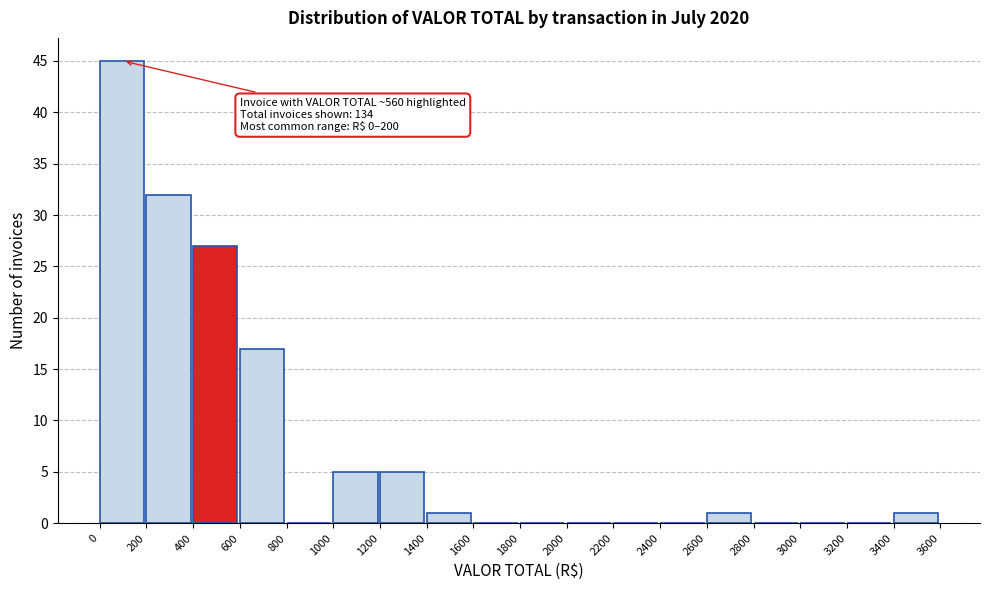

Over which range of the x-axis is the bar tallest?

0 to 200